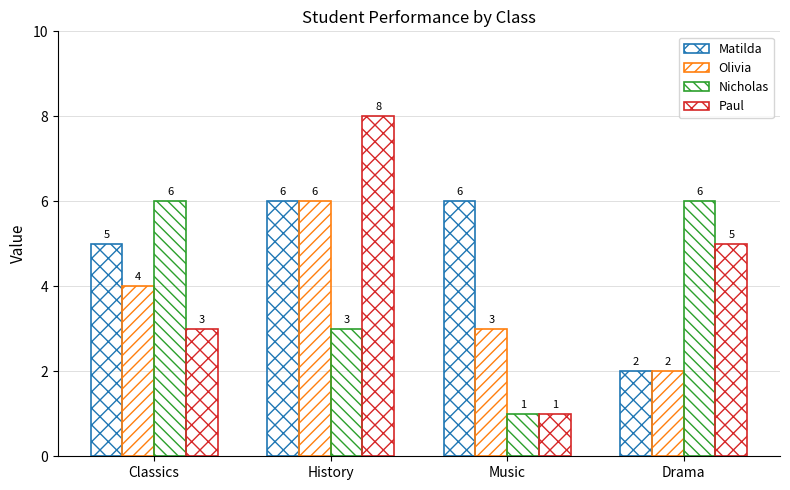

Reading left to right, list all the values displayed in this chart.

Matilda: Classics=5	History=6	Music=6	Drama=2
Olivia: Classics=4	History=6	Music=3	Drama=2
Nicholas: Classics=6	History=3	Music=1	Drama=6
Paul: Classics=3	History=8	Music=1	Drama=5